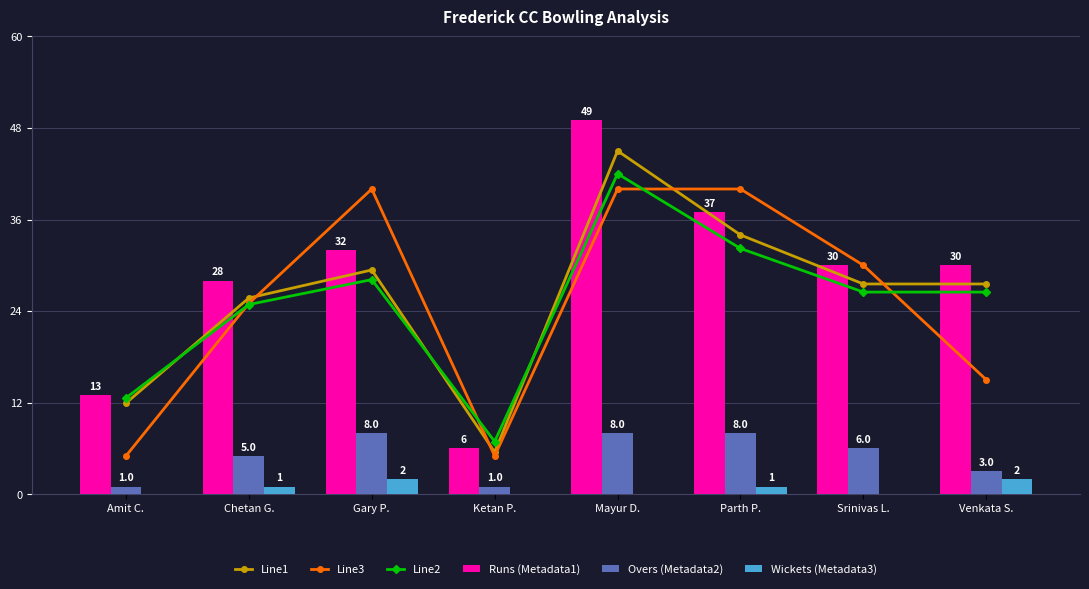

Is it true that Line1 equals 51.8 at Gary P.?

False